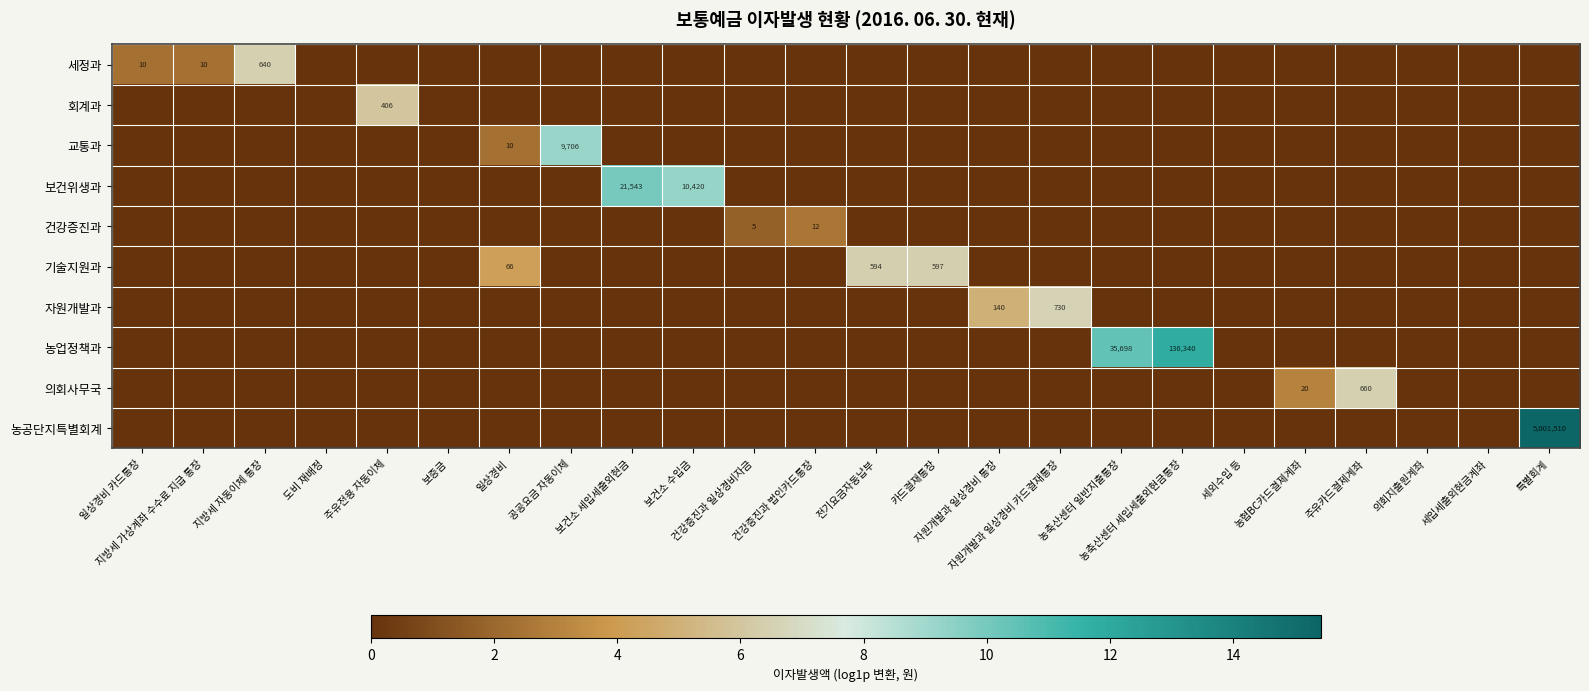

Rank the categories by 세정과 value from lowest to highest.

도비 재배정, 주유전용 자동이체, 보증금, 일상경비, 공공요금 자동이체, 보건소 세입세출외현금, 보건소 수입금, 건강증진과 일상경비자금, 건강증진과 법인카드통장, 전기요금자동납부, 카드결재통장, 자원개발과 일상경비 통장, 자원개발과 일상경비 카드결재통장, 농축산센터 일반지출통장, 농축산센터 세입세출외현금통장, 세외수입 등, 농협BC카드결제계좌, 주유카드결제계좌, 의회지출원계좌, 세입세출외현금계좌, 특별회계, 일상경비 카드통장, 지방세 가상계좌 수수료 지급 통장, 지방세 자동이체 통장